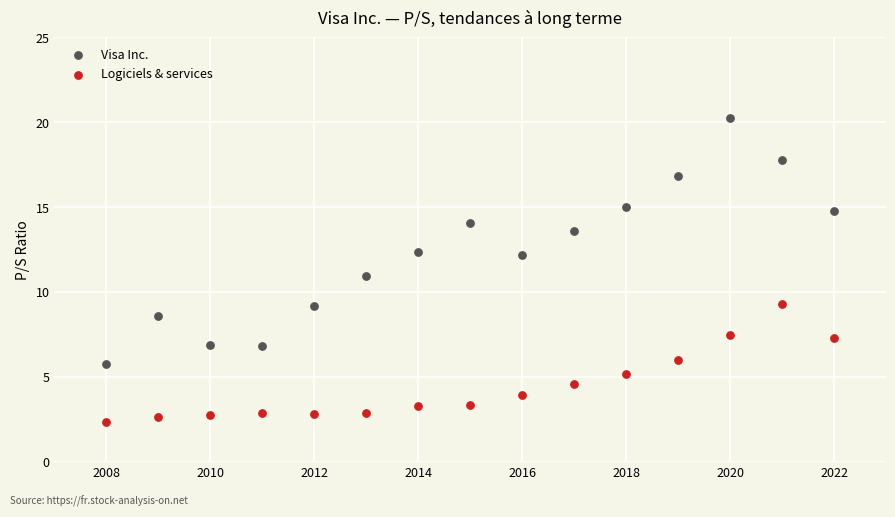

Which series contains the highest Y value?

Visa Inc.